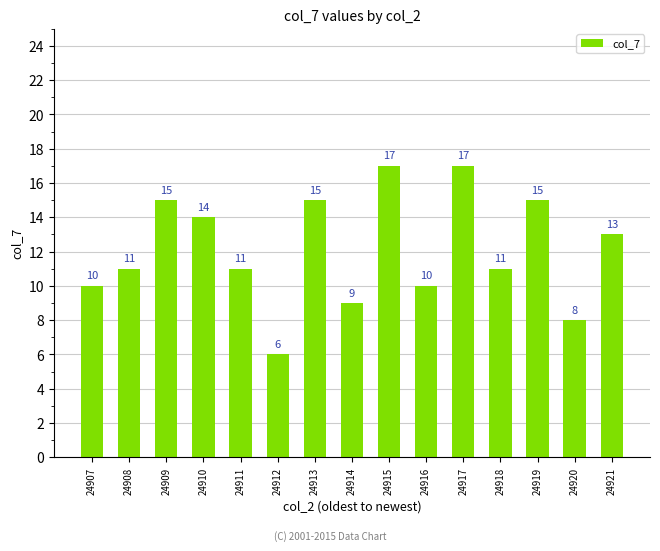

What is the difference between the values at 24907 and 24909?

5